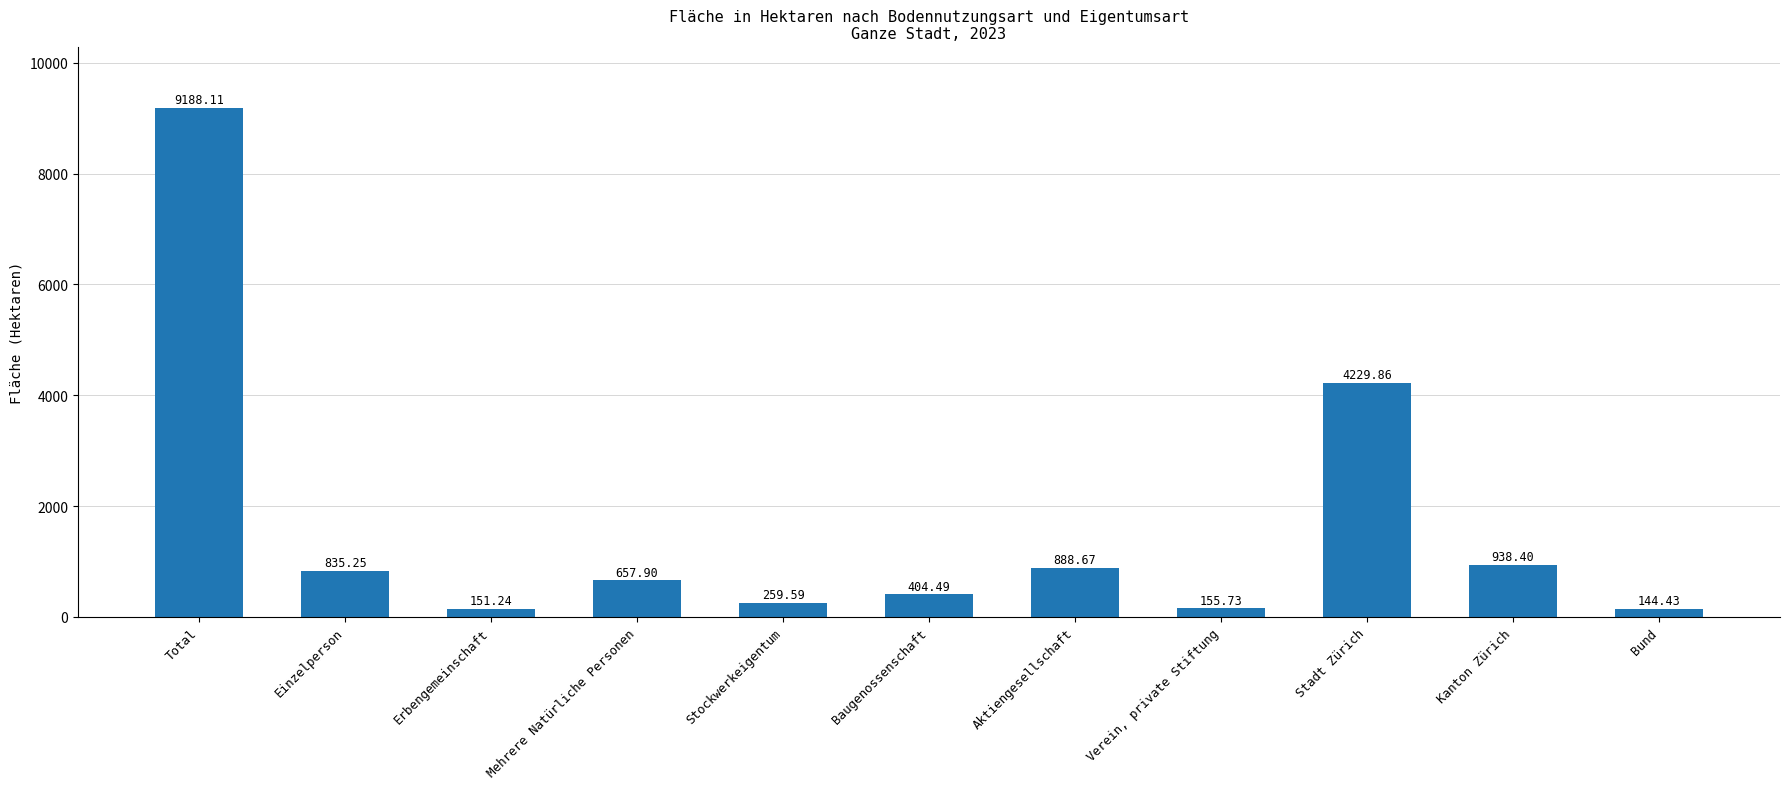

List the labels in order of value, largest first.

Total, Stadt Zürich, Kanton Zürich, Aktiengesellschaft, Einzelperson, Mehrere Natürliche Personen, Baugenossenschaft, Stockwerkeigentum, Verein, private Stiftung, Erbengemeinschaft, Bund